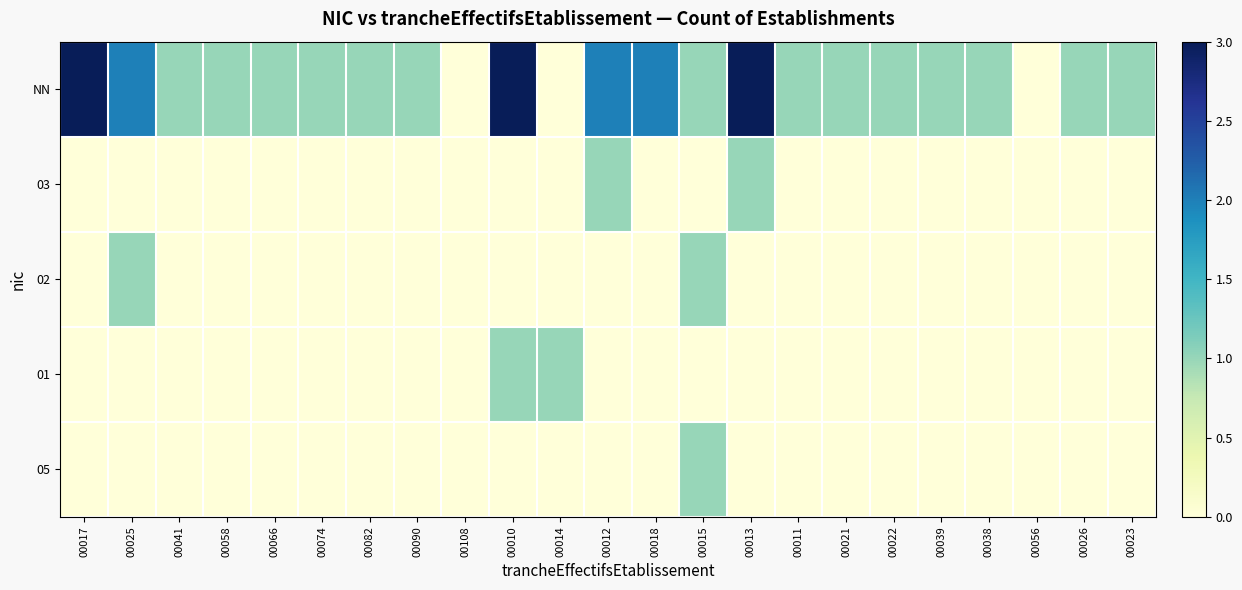

Which series has the largest total across all categories?

NN